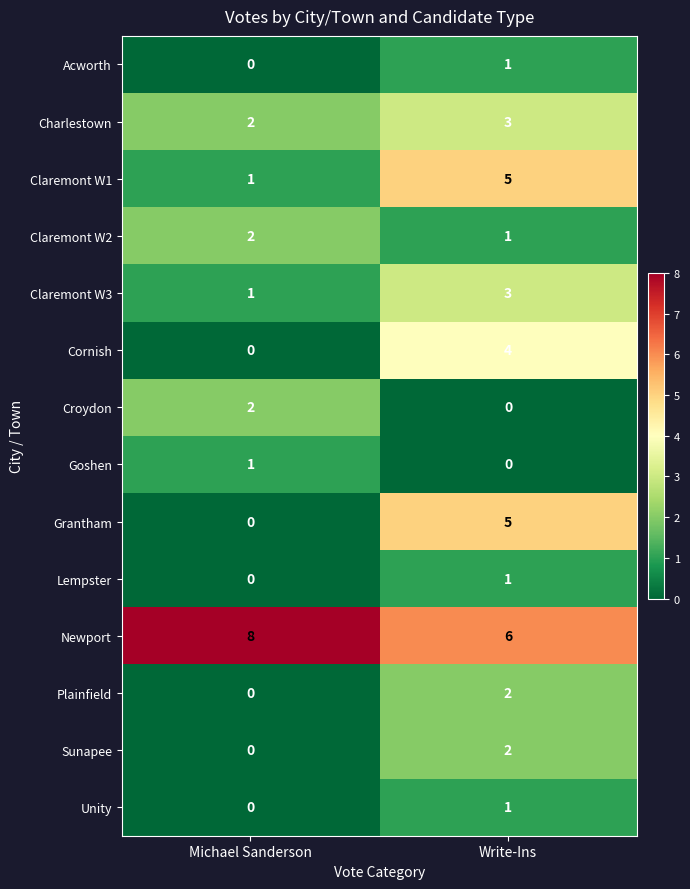

Reading left to right, list all the values displayed in this chart.

Acworth: Michael Sanderson=0	Write-Ins=1
Charlestown: Michael Sanderson=2	Write-Ins=3
Claremont W1: Michael Sanderson=1	Write-Ins=5
Claremont W2: Michael Sanderson=2	Write-Ins=1
Claremont W3: Michael Sanderson=1	Write-Ins=3
Cornish: Michael Sanderson=0	Write-Ins=4
Croydon: Michael Sanderson=2	Write-Ins=0
Goshen: Michael Sanderson=1	Write-Ins=0
Grantham: Michael Sanderson=0	Write-Ins=5
Lempster: Michael Sanderson=0	Write-Ins=1
Newport: Michael Sanderson=8	Write-Ins=6
Plainfield: Michael Sanderson=0	Write-Ins=2
Sunapee: Michael Sanderson=0	Write-Ins=2
Unity: Michael Sanderson=0	Write-Ins=1